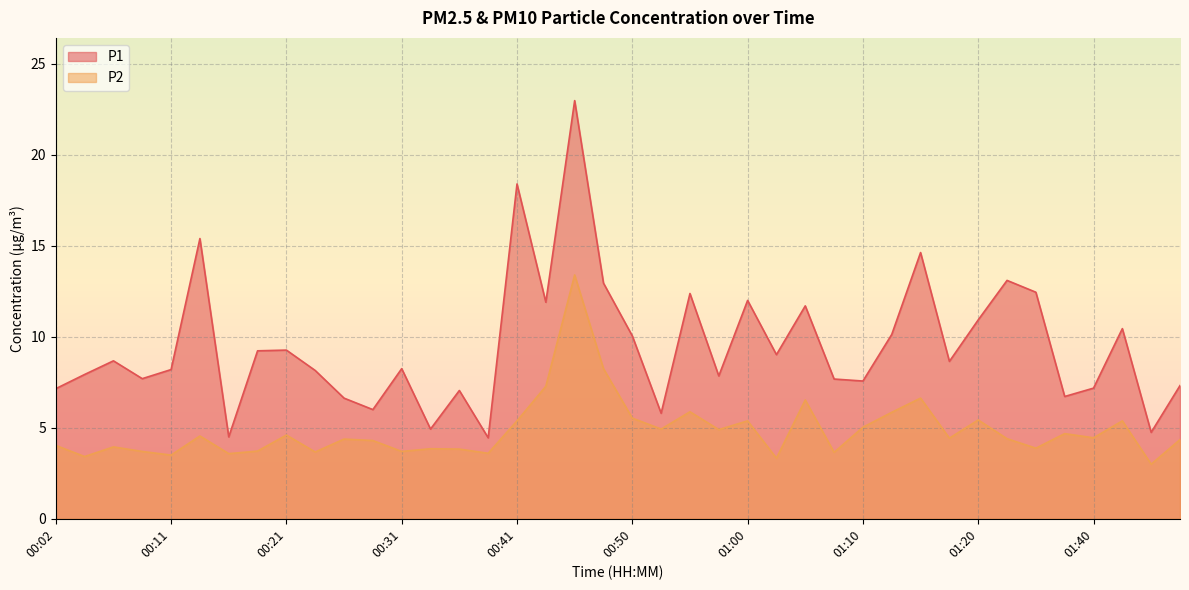

True or false: P2 and P1 cross at least once.

False